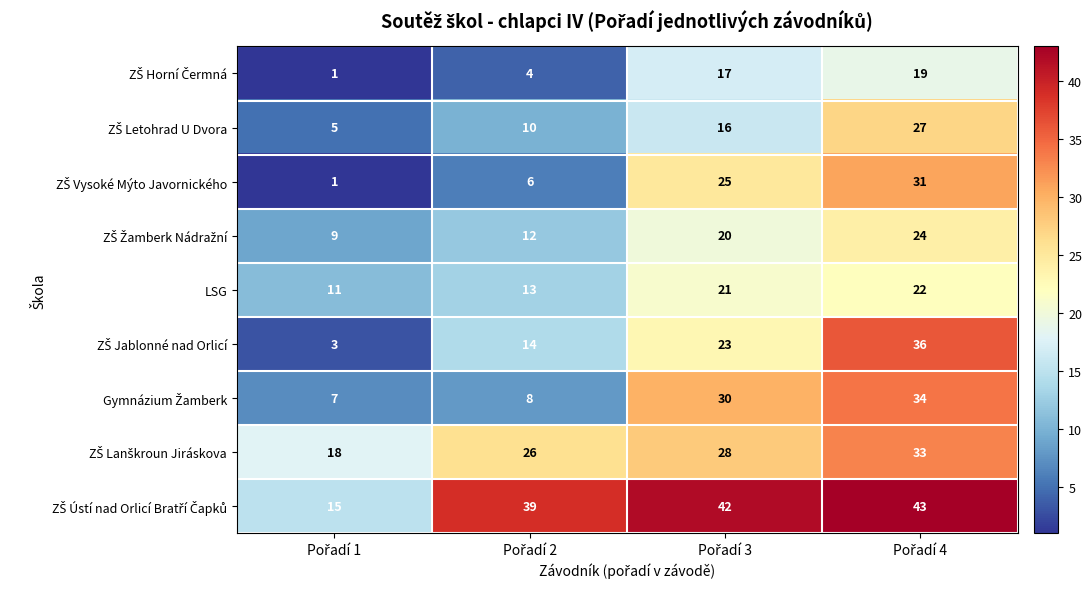

What is the smallest value displayed?

1